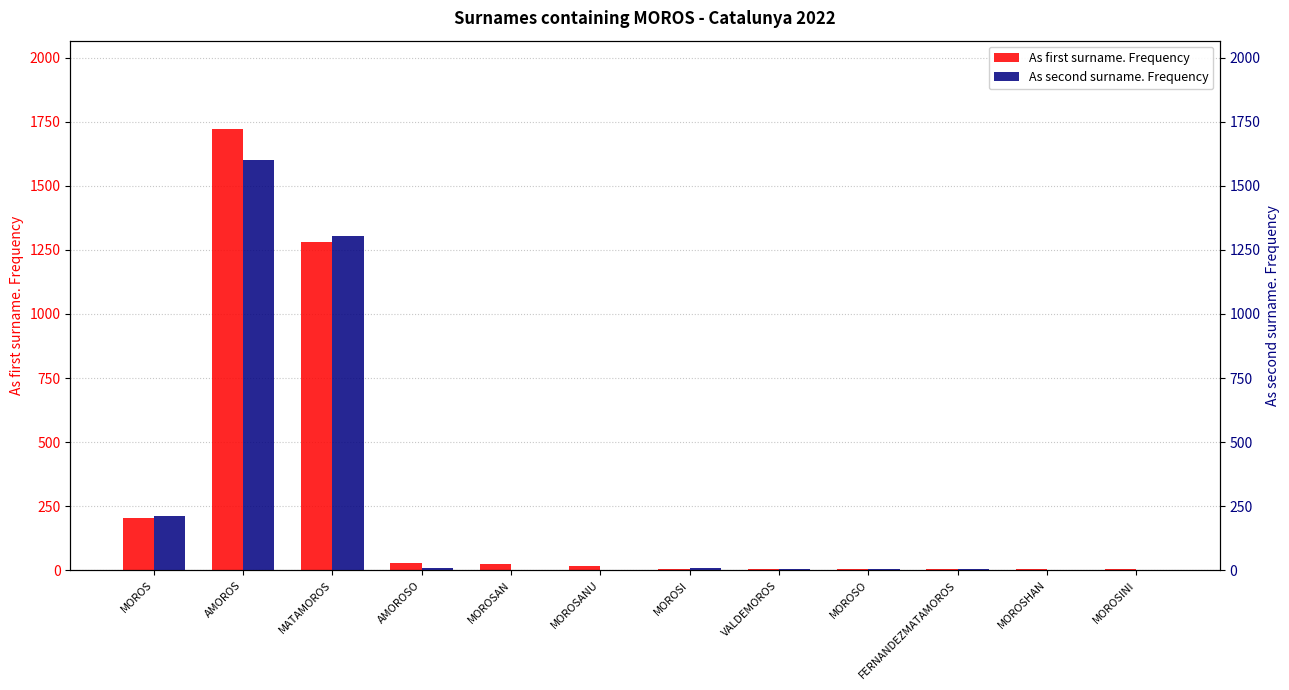

List the series in order of their overall mean, lowest first.

As second surname. Frequency, As first surname. Frequency